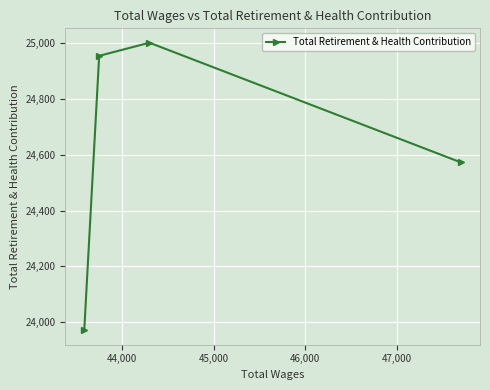

Reading right to left, transcribe all the data shown in this chart.

24572	25001	24954	23971